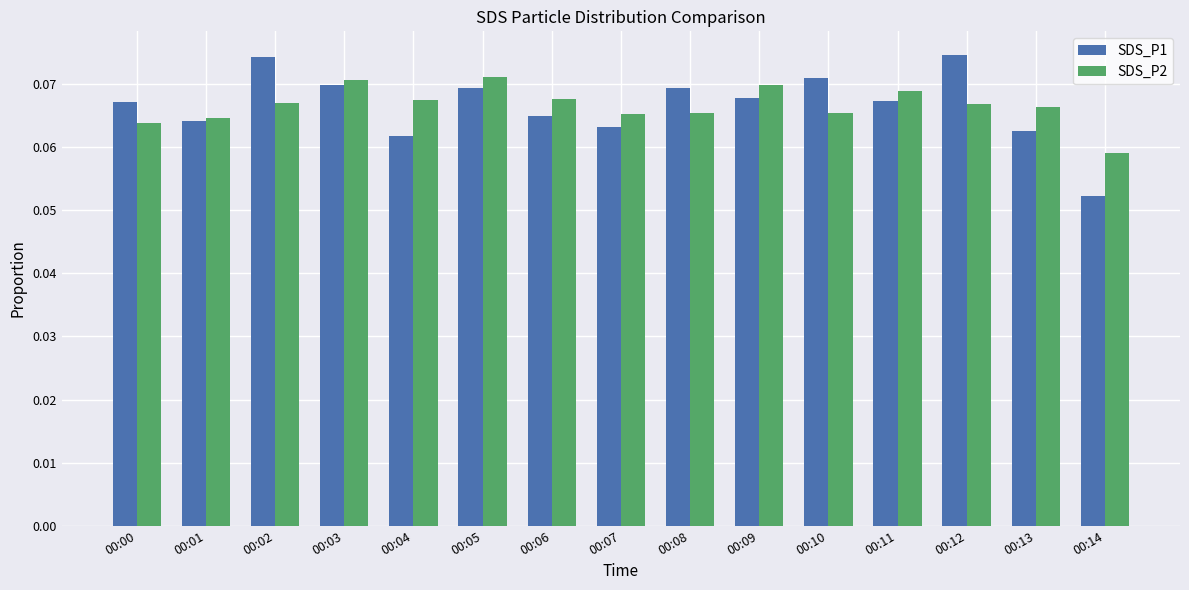

How many groups of bars are there?

15